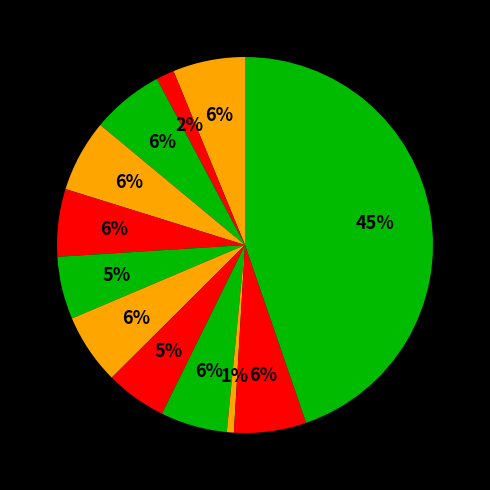

How many slices are in this pie chart?

12